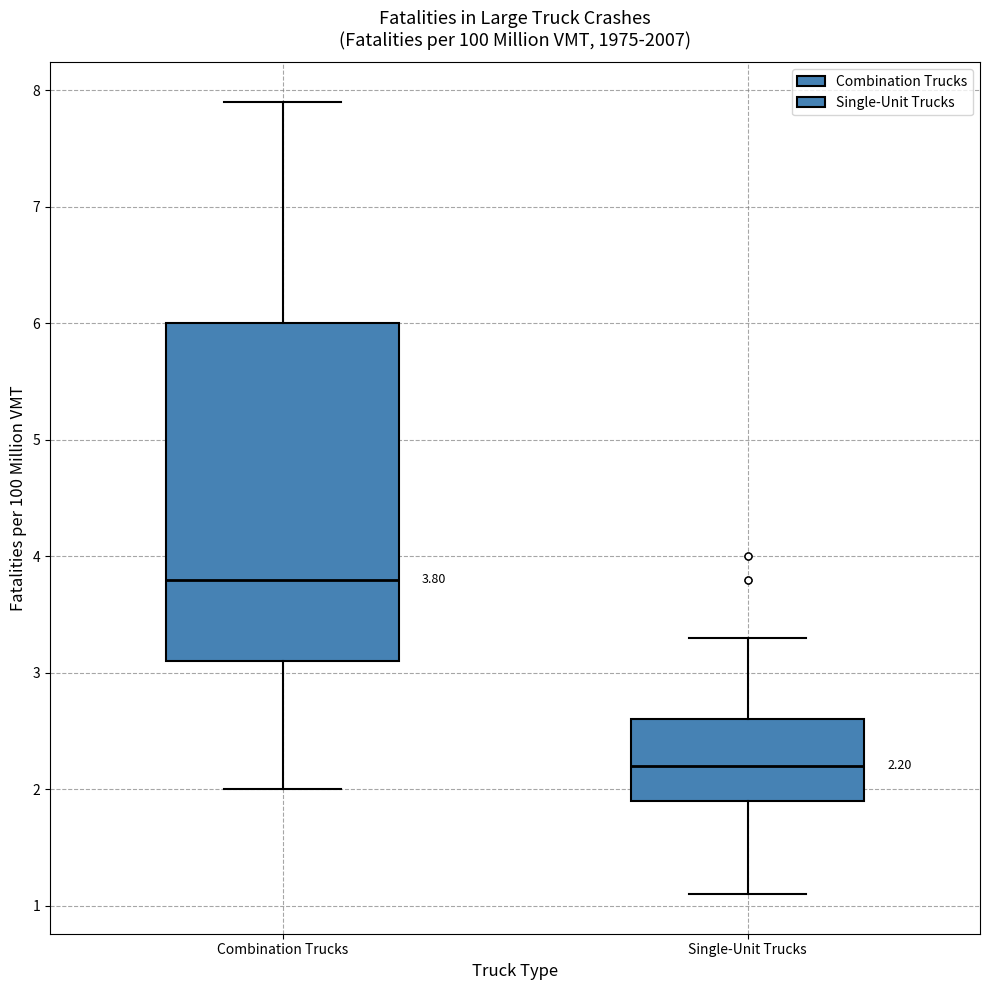

Which box is the tallest, from its lower edge to its upper edge?

Combination Trucks